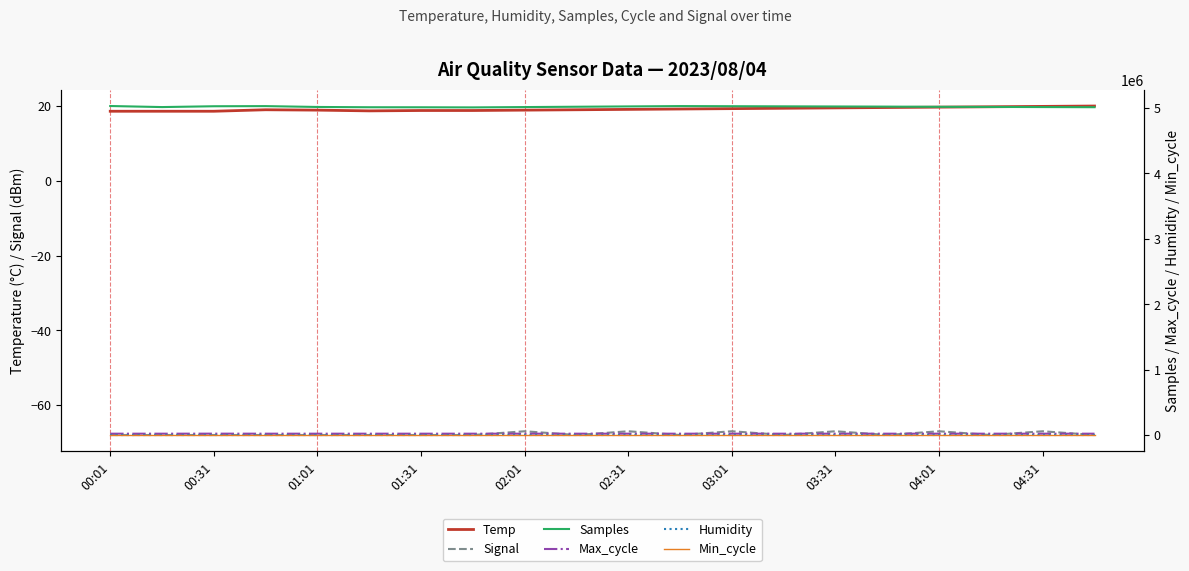

What is the highest value of the Temp series?

20.0